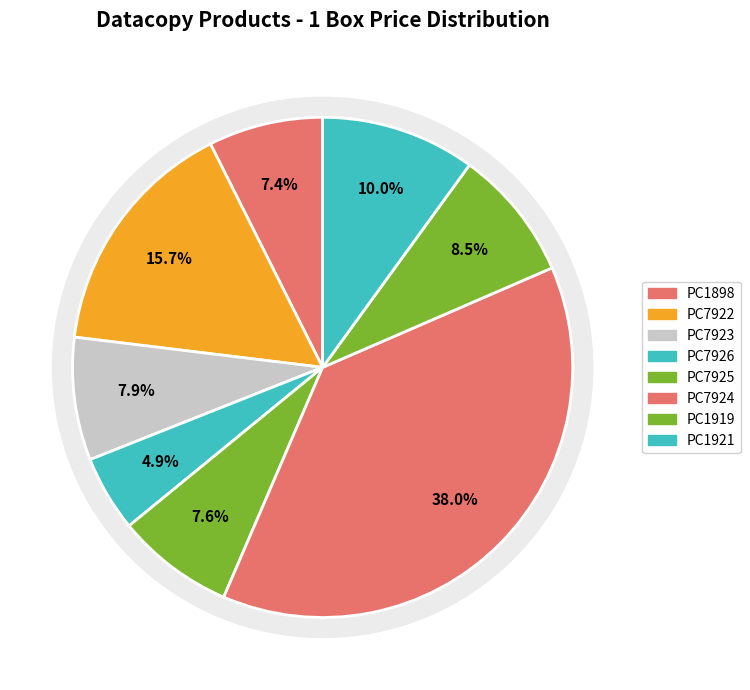

Rank the categories by value from highest to lowest.

PC7924, PC7922, PC1921, PC1919, PC7923, PC7925, PC1898, PC7926